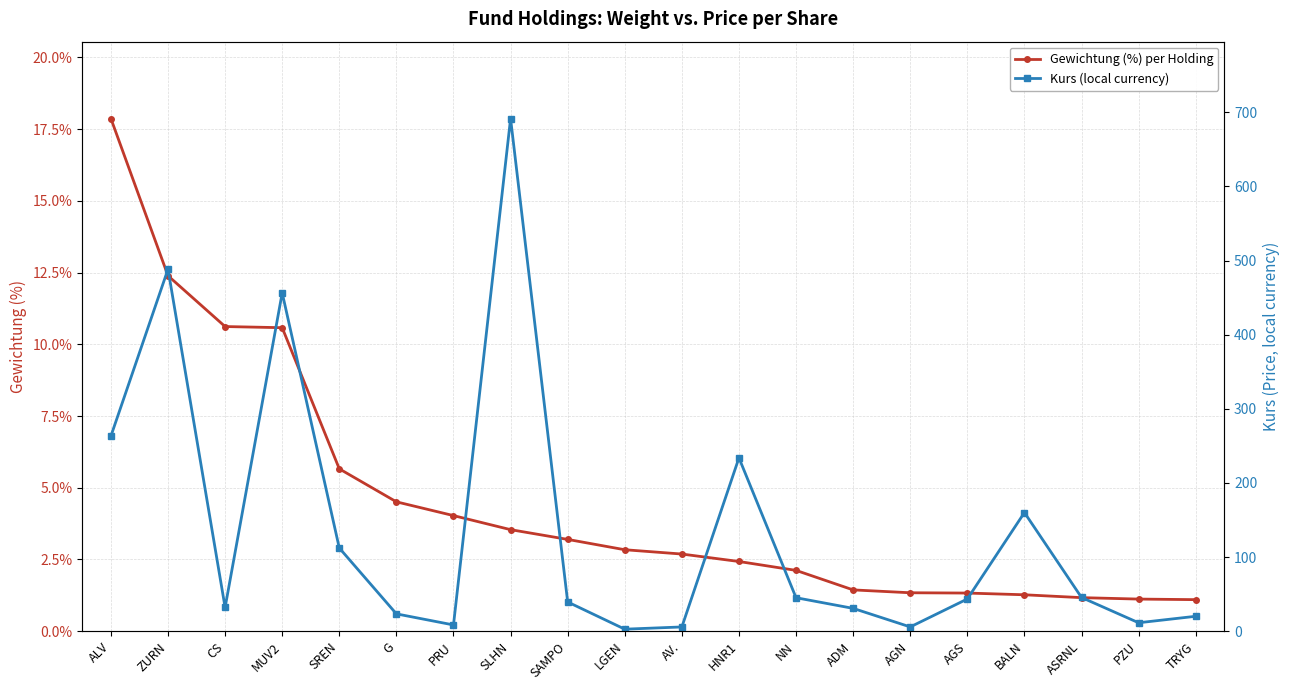

Reading left to right, list all the values displayed in this chart.

Gewichtung (%) per Holding: 17.9	12.4	10.6	10.6	5.7	4.5	4.0	3.5	3.2	2.8	2.7	2.4	2.1	1.4	1.3	1.3	1.3	1.2	1.1	1.1
Kurs (local currency): 263.2	488.3	32.0	456.4	112.2	23.4	8.4	691.5	39.4	2.7	5.8	233.8	45.2	30.8	5.8	43.5	160.0	45.5	11.4	20.1